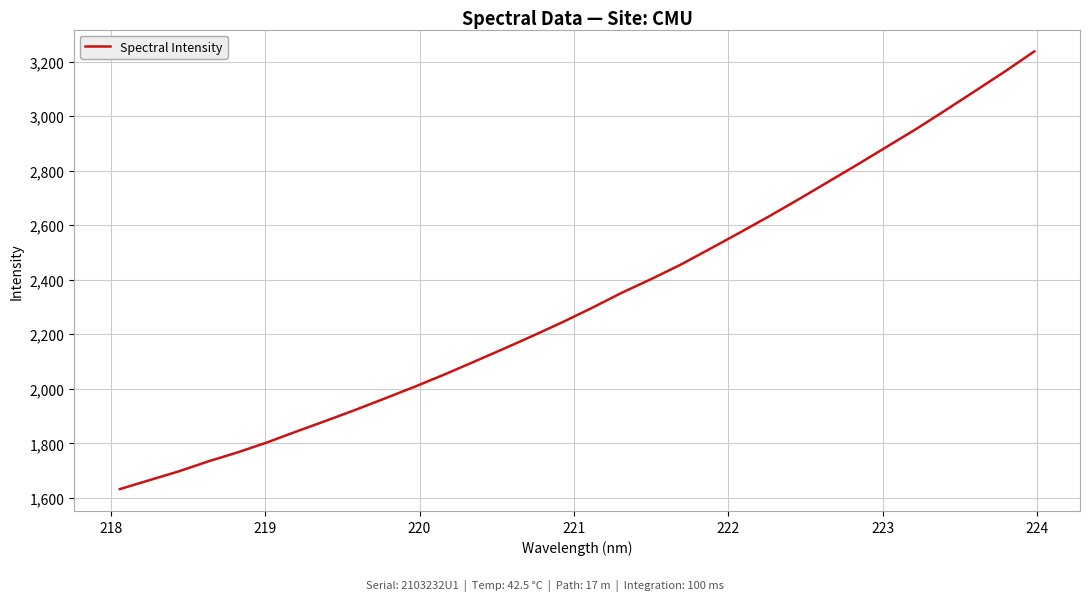

What is the greatest value displayed?

3237.0